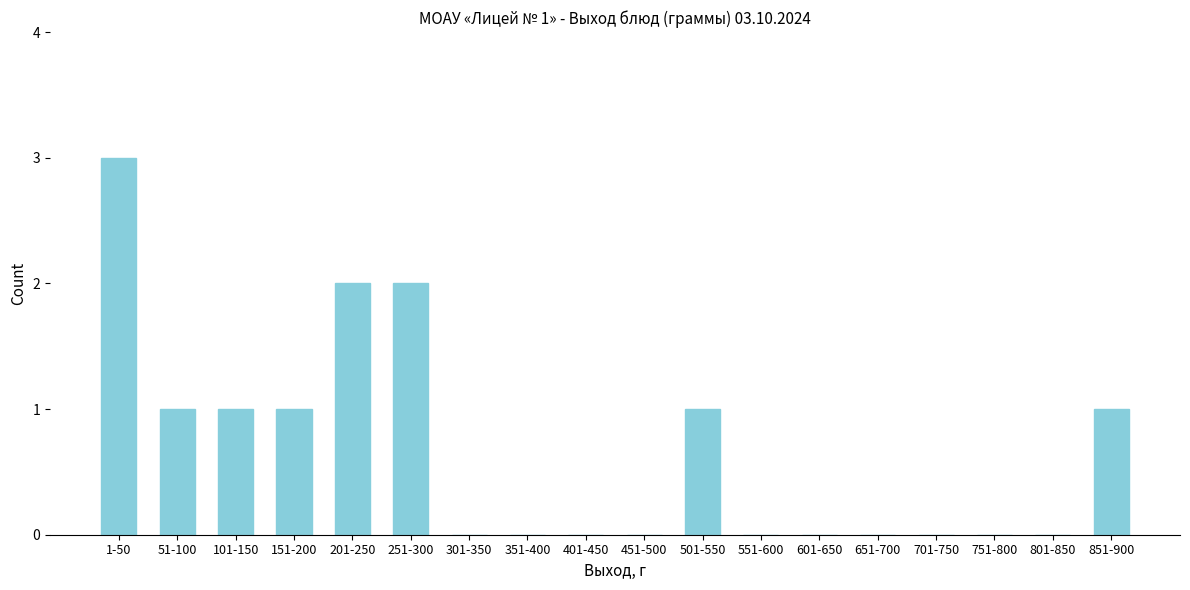

Reading left to right, what are all the values shown in this chart?

1-50=3	51-100=1	101-150=1	151-200=1	201-250=2	251-300=2	301-350=0	351-400=0	401-450=0	451-500=0	501-550=1	551-600=0	601-650=0	651-700=0	701-750=0	751-800=0	801-850=0	851-900=1